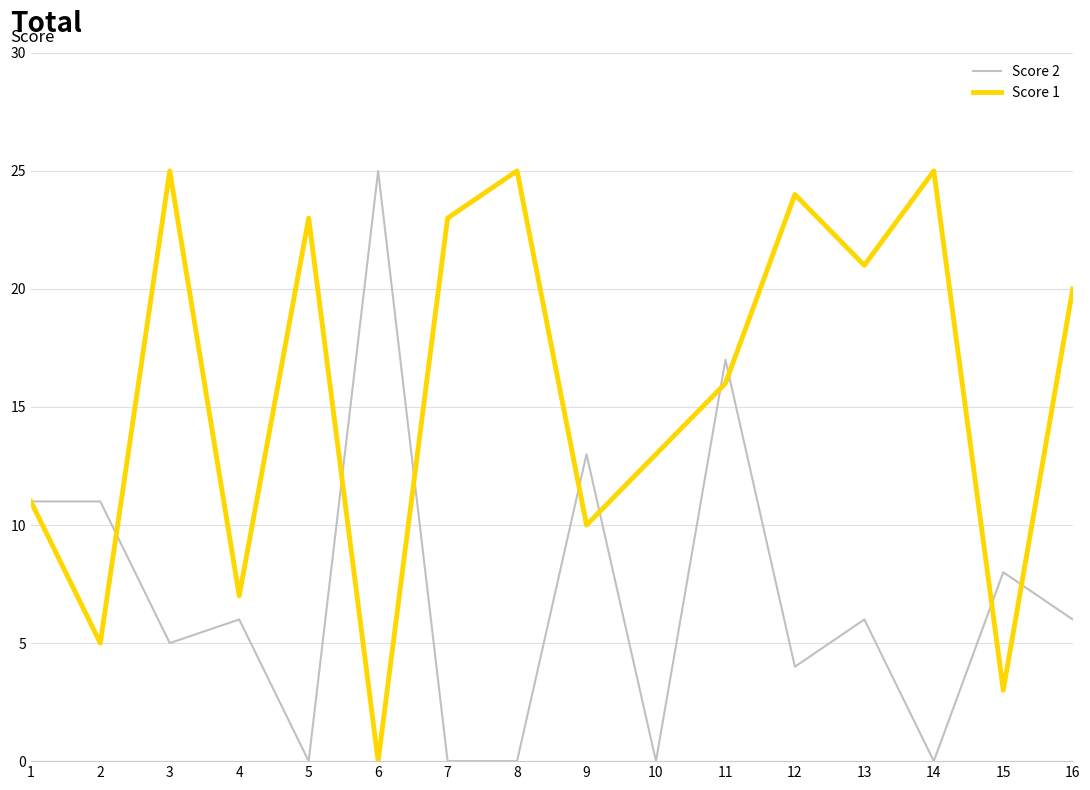

What is the average value of the Score 1 series?

16